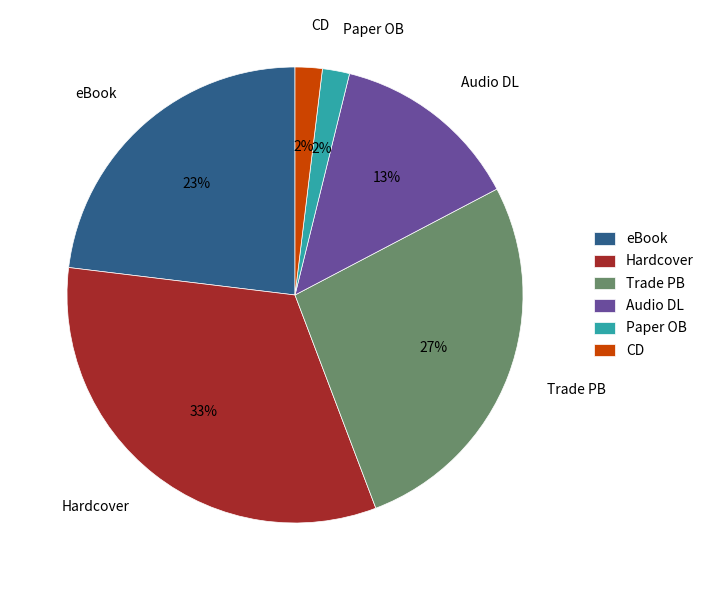

Does Trade PB represent more than half of the total?

No